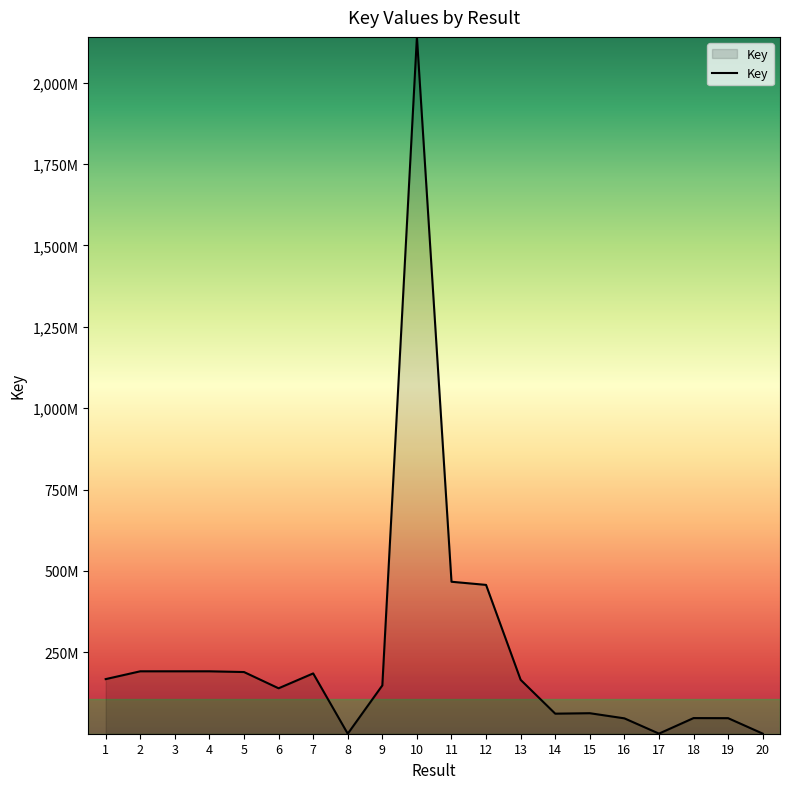

Reading left to right, what are all the values shown in this chart?

167752276	191750811	191750697	191750642	189463506	139560900	185225451	6672	148432262	2140408767	466818888	457133258	165492888	61615726	63013367	47234457	326588	48030097	47765789	326590